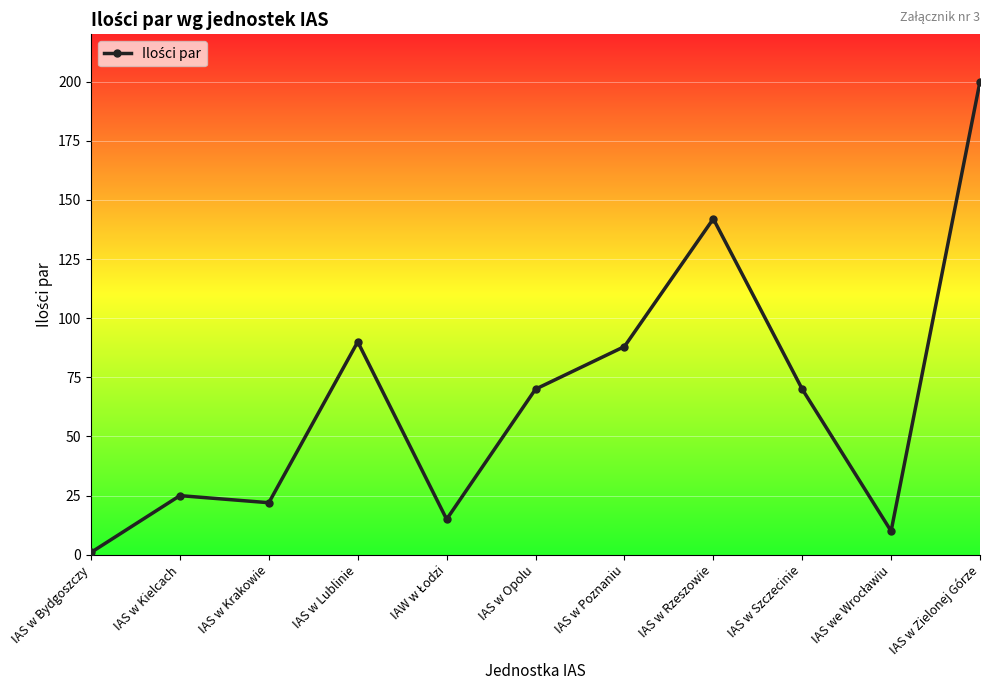

Reading left to right, transcribe all the data shown in this chart.

1	25	22	90	15	70	88	142	70	10	200